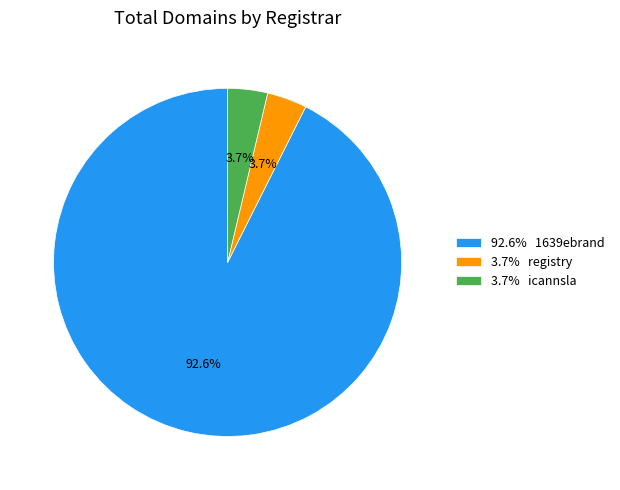

What is the ratio of the value at 92.6% 1639ebrand to the value at 3.7% icannsla?

25.0